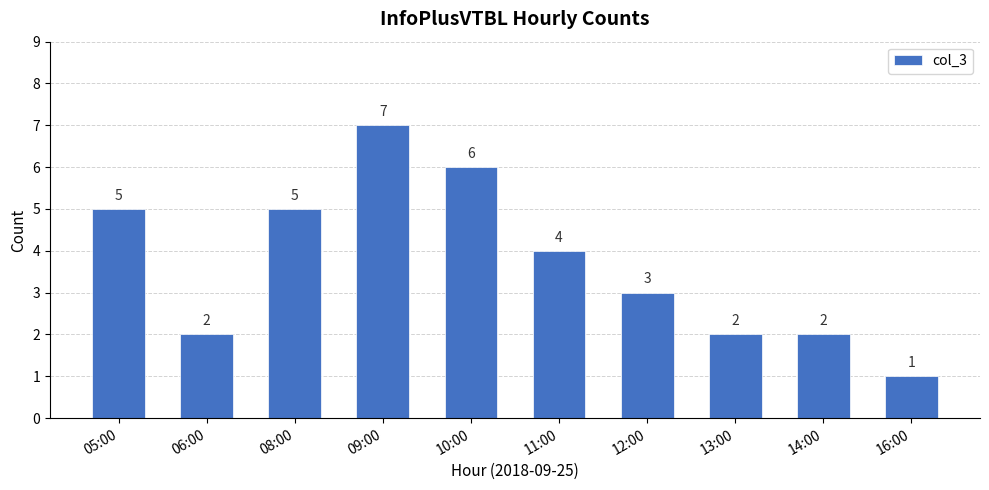

Does the chart contain stacked bars?

No